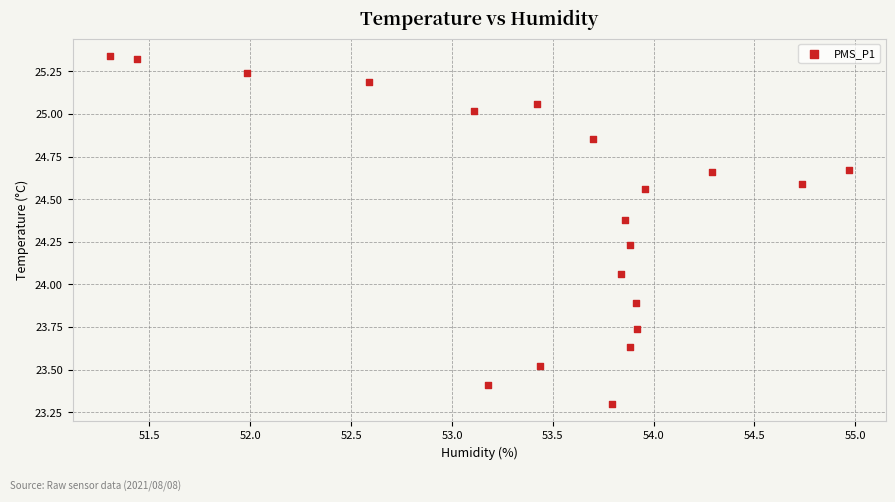

What is the range of X values (max minus min)?

3.7